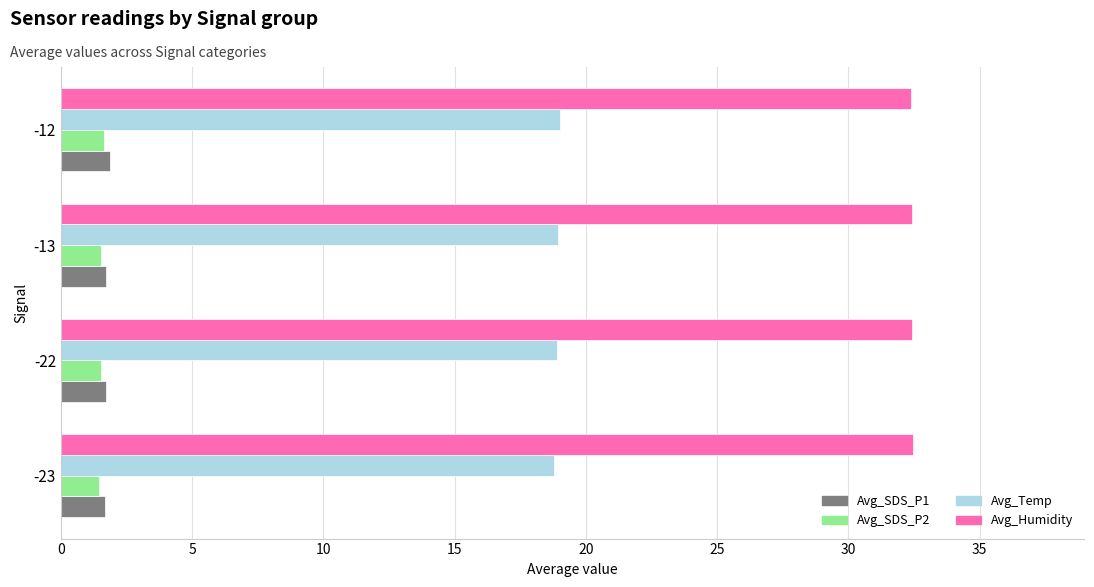

What is the difference between the highest and lowest values at -23?

31.0